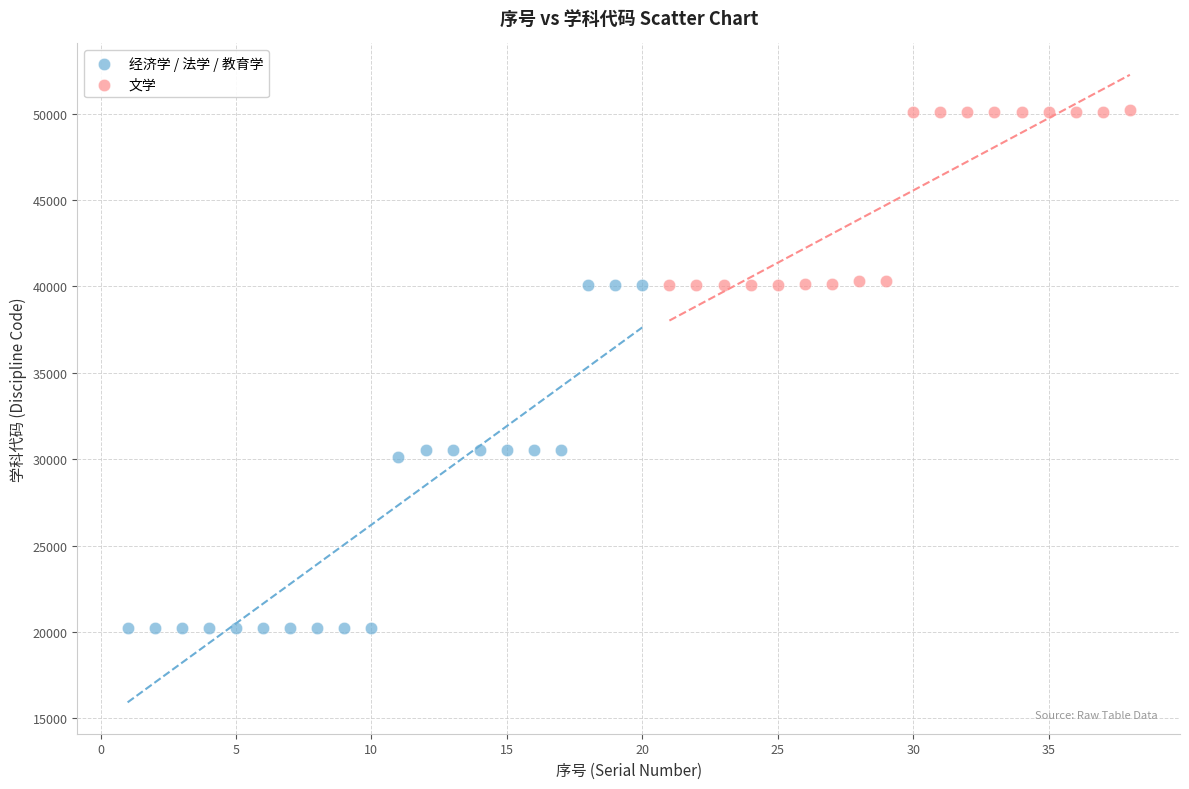

Which series contains the highest Y value?

文学